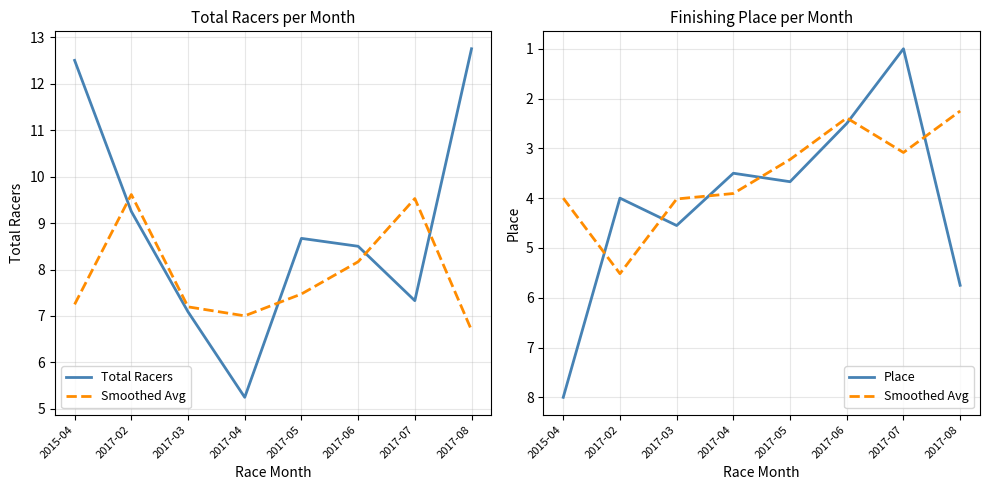

Does the chart have visible grid lines?

Yes